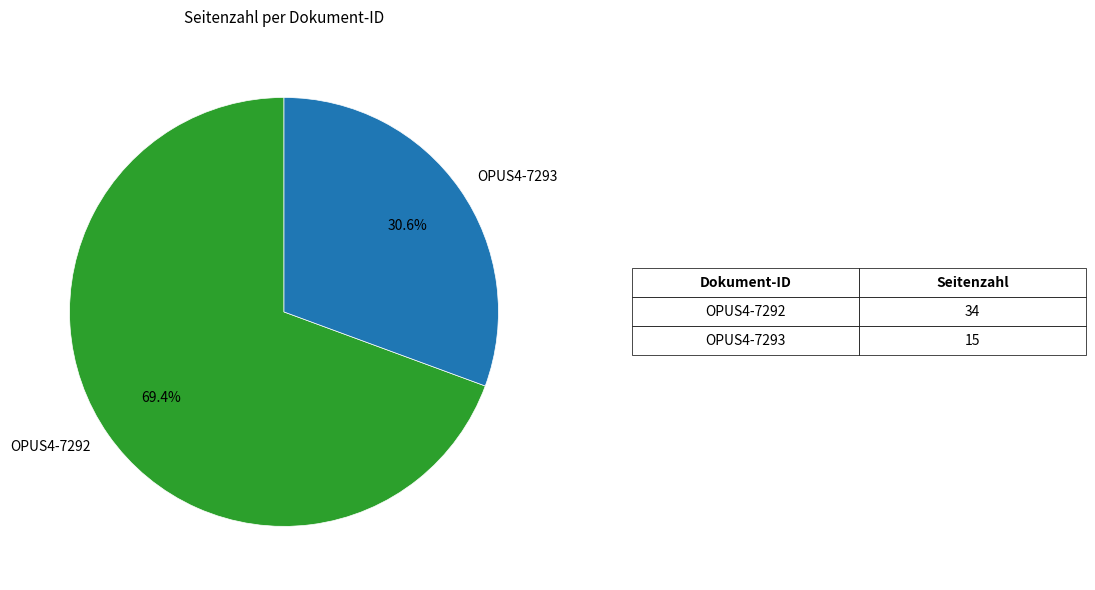

Does OPUS4-7292 represent more than half of the total?

Yes